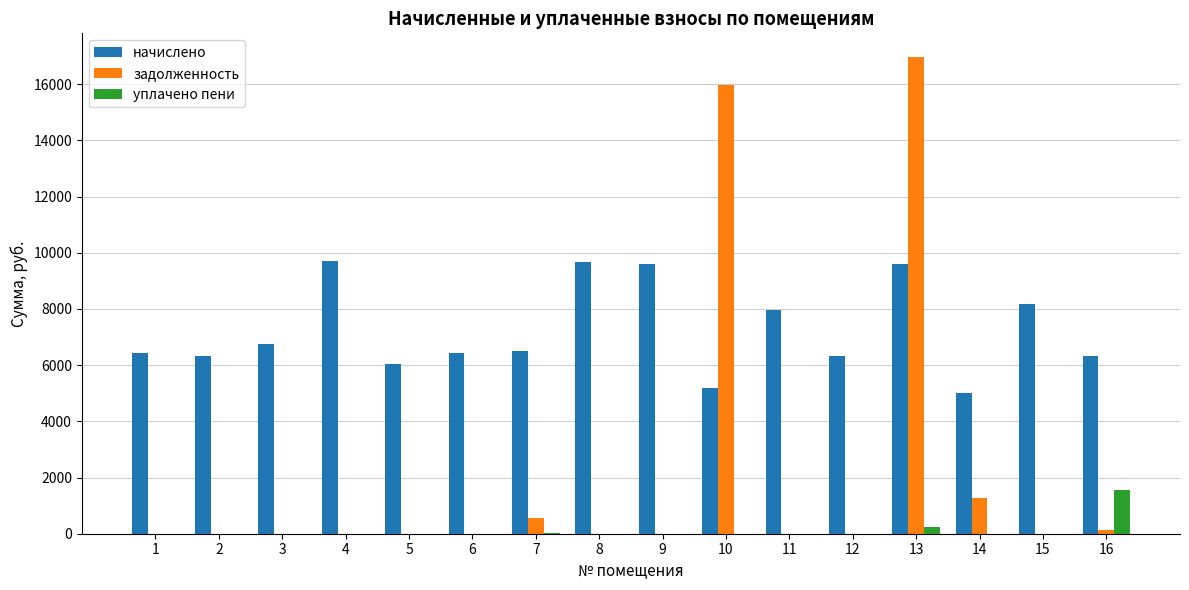

True or false: начислено has a value of 6739.9 at 3.

True